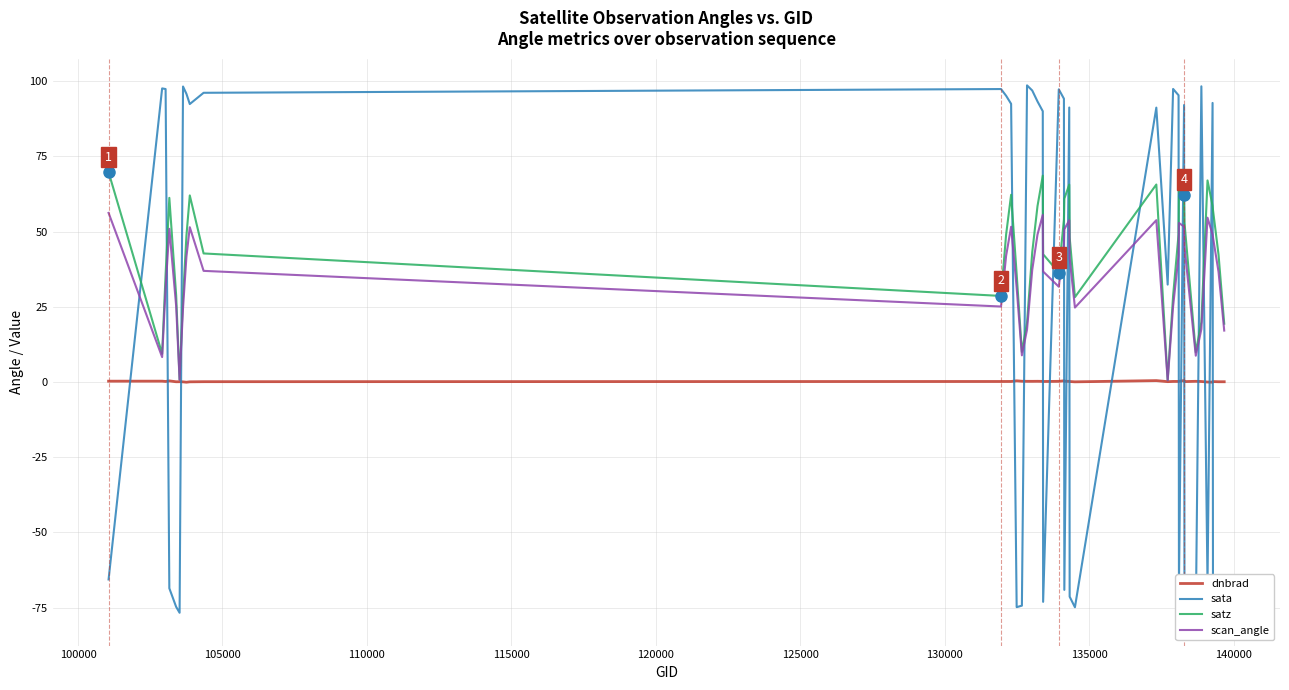

In sata, how many points are higher than both neighbors (excluding endpoints)?

11